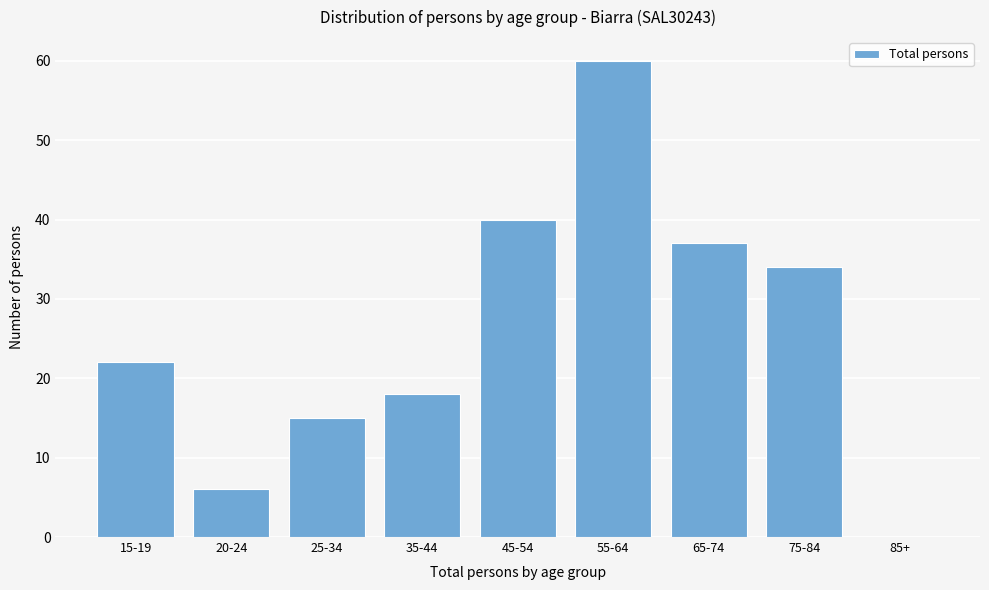

Reading left to right, transcribe all the data shown in this chart.

15-19=22	20-24=6	25-34=15	35-44=18	45-54=40	55-64=60	65-74=37	75-84=34	85+=0